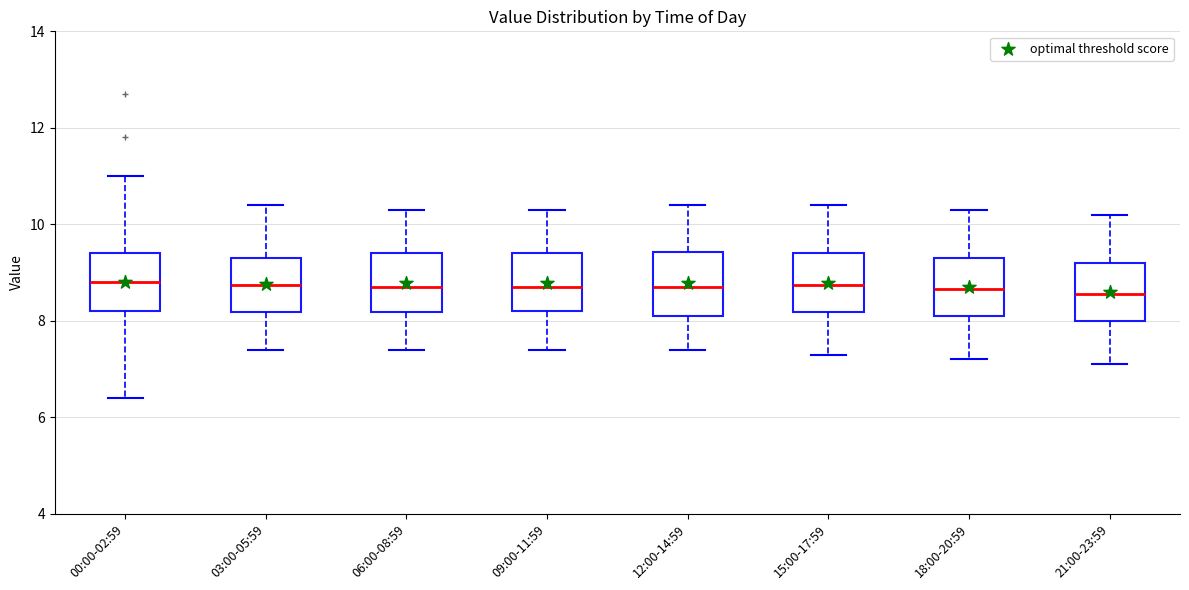

Reading left to right, transcribe this box plot: for each box, give where its median line is, the range the box spans, and where its two whiskers end, as read against the y-axis. The values are not printed on the chart, so give them approximately, as read against the axis.

00:00-02:59: median 8.8, box 8.2 to 9.4, whiskers 6.4 to 11.0
03:00-05:59: median 8.8, box 8.2 to 9.4, whiskers 7.4 to 10.4
06:00-08:59: median 8.8, box 8.2 to 9.4, whiskers 7.4 to 10.4
09:00-11:59: median 8.8, box 8.2 to 9.4, whiskers 7.4 to 10.4
12:00-14:59: median 8.8, box 8.2 to 9.4, whiskers 7.4 to 10.4
15:00-17:59: median 8.8, box 8.2 to 9.4, whiskers 7.4 to 10.4
18:00-20:59: median 8.6, box 8.2 to 9.4, whiskers 7.2 to 10.4
21:00-23:59: median 8.6, box 8.0 to 9.2, whiskers 7.2 to 10.2